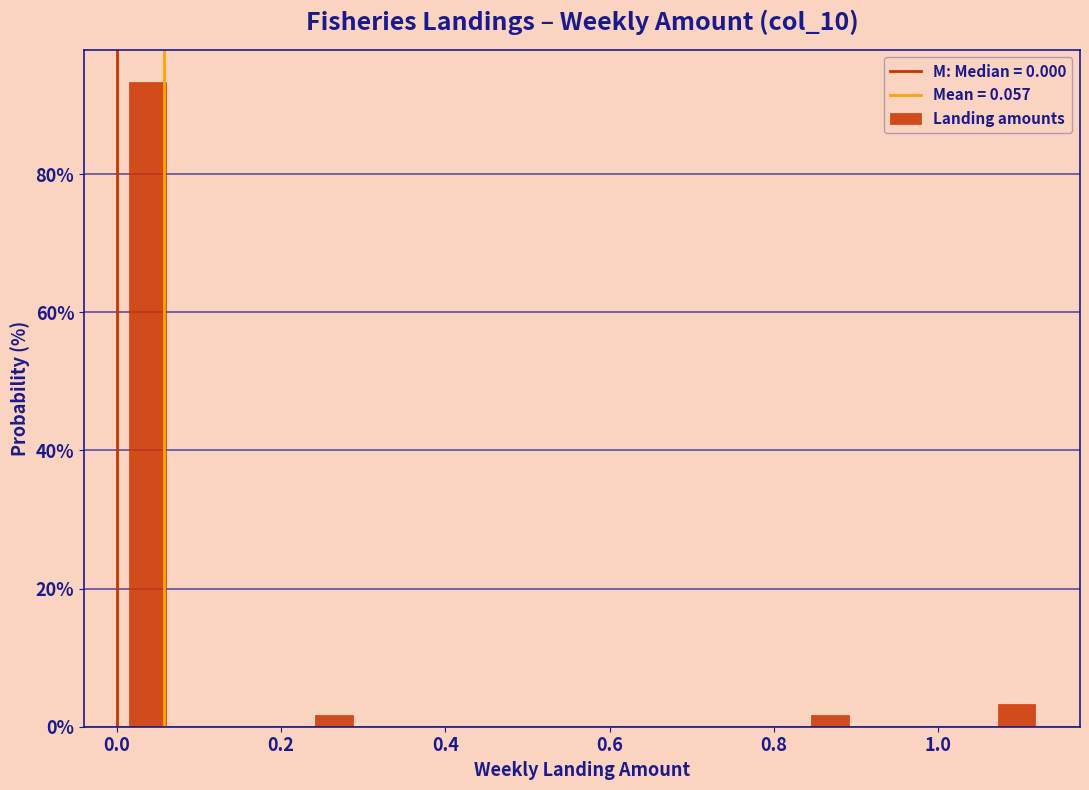

Around what value on the x-axis is the tallest bar? Give the approximate position of its centre, as read against the axis.

0.04